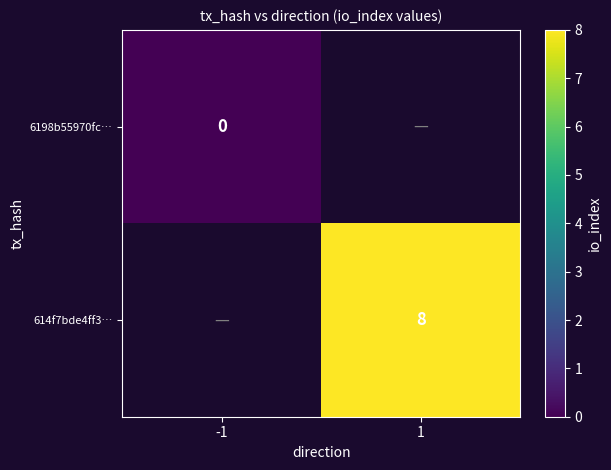

What is the greatest value displayed?

8.0